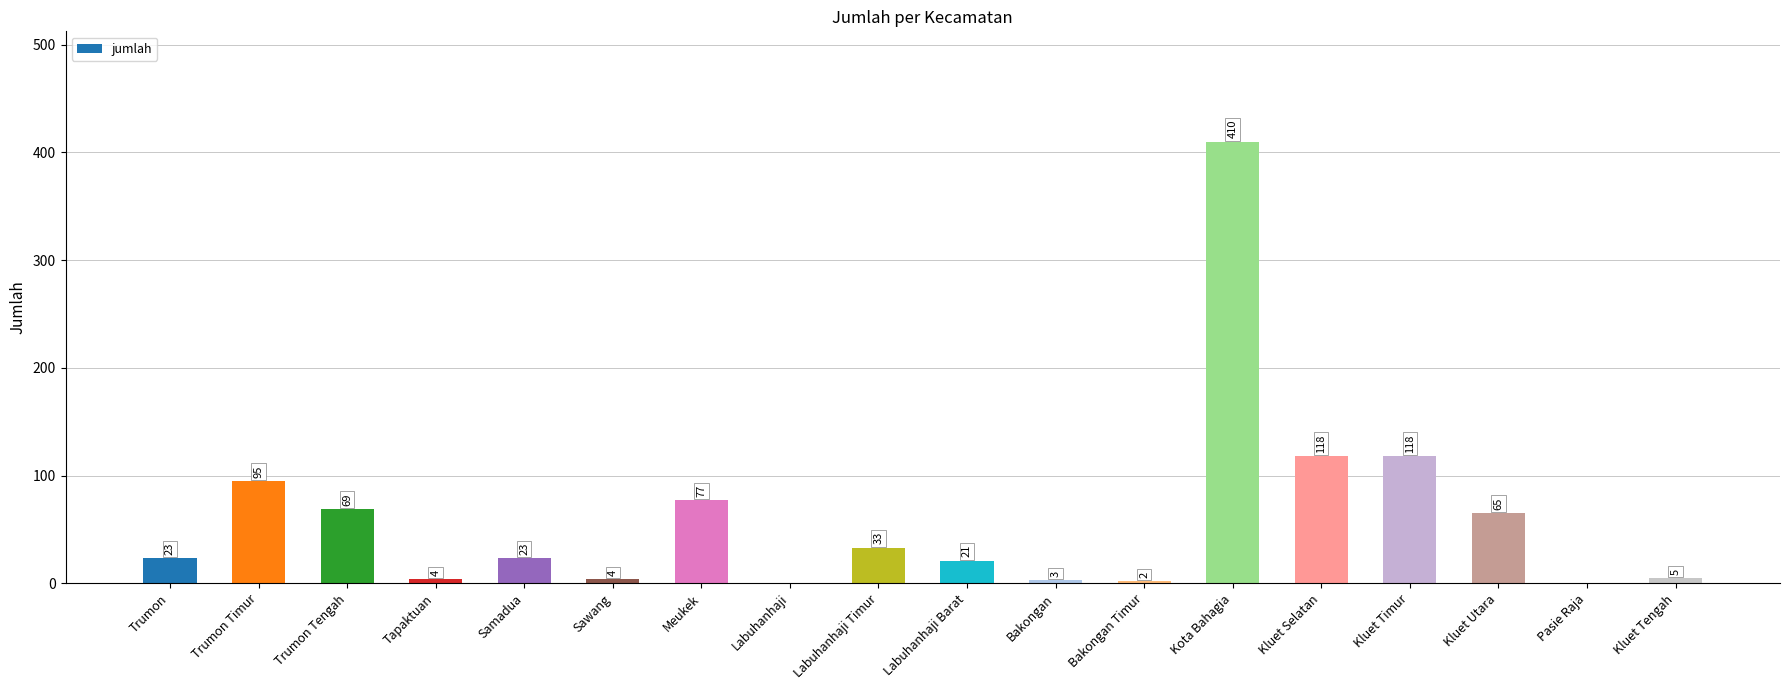

What is the sum of the values at Kluet Utara and Labuhanhaji Barat?

86